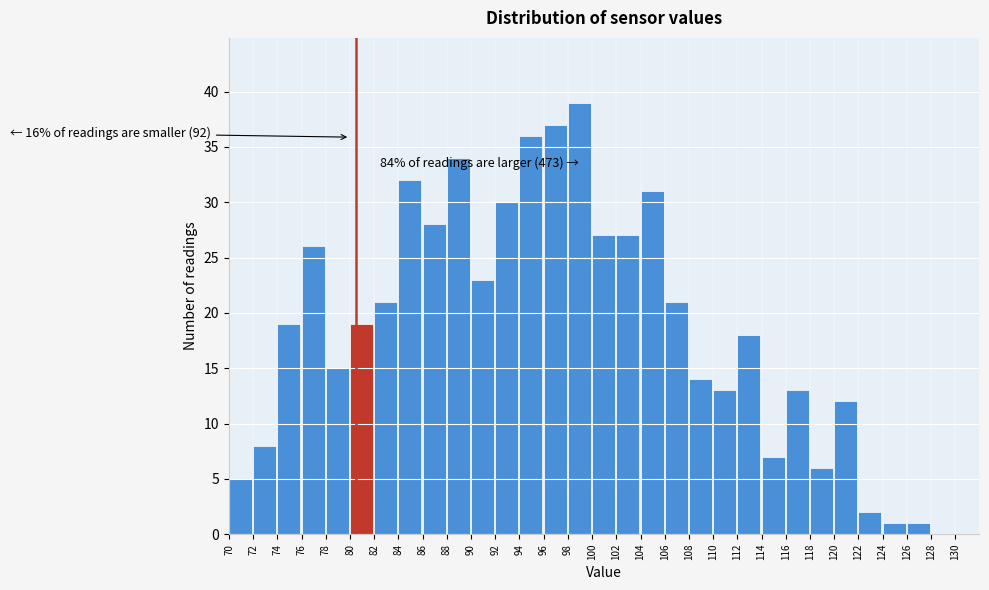

Over which range of the x-axis is the bar tallest?

98 to 100